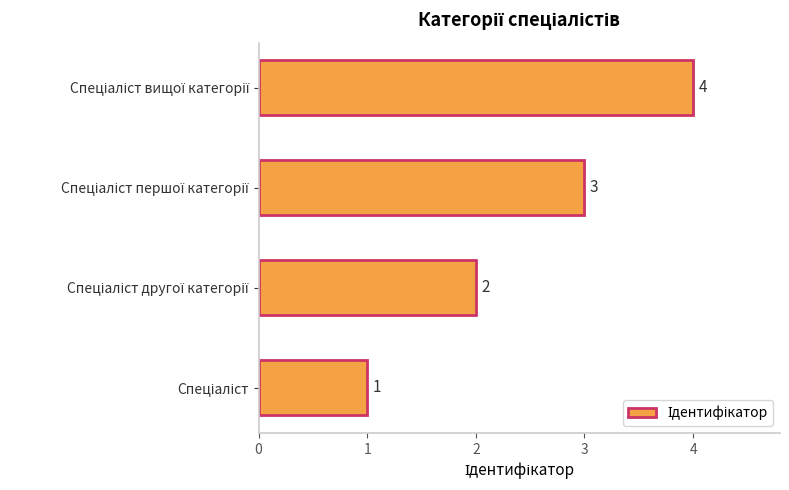

How many bars are there in total?

4